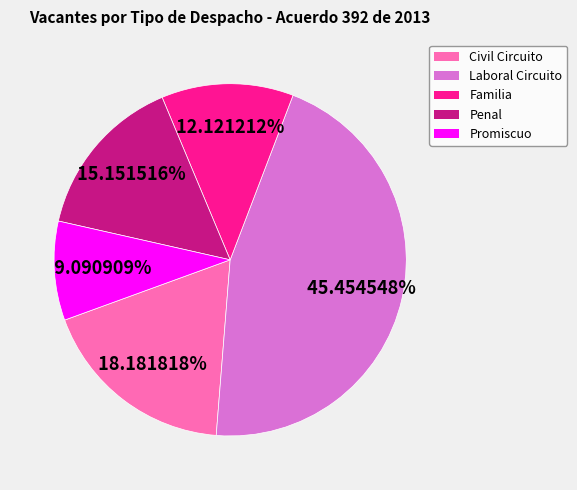

To the nearest percent, what is the difference between the Familia and Penal slice percentages?

3%